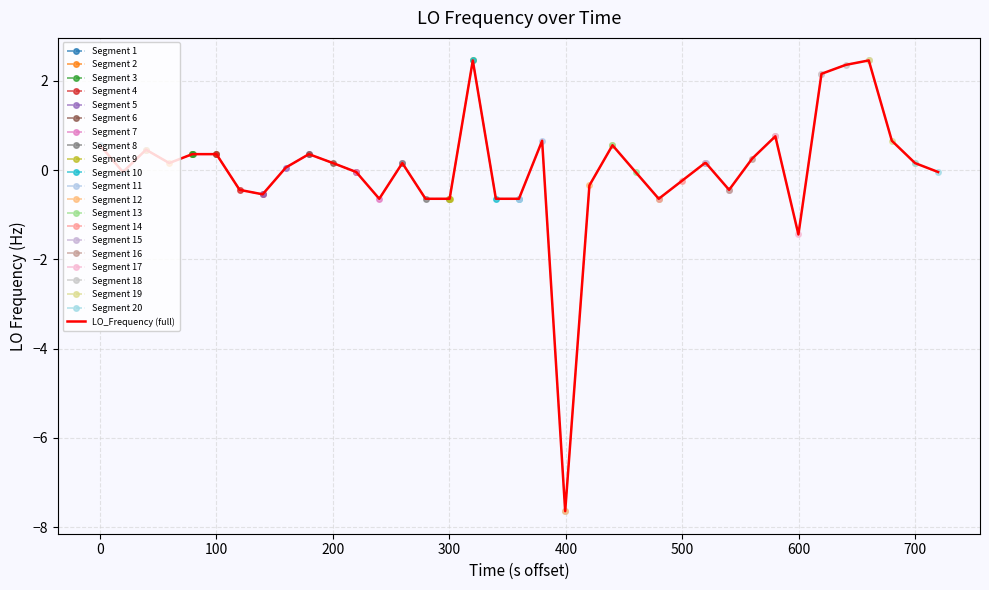

What is the minimum value for LO_Frequency (full)?

-7.6